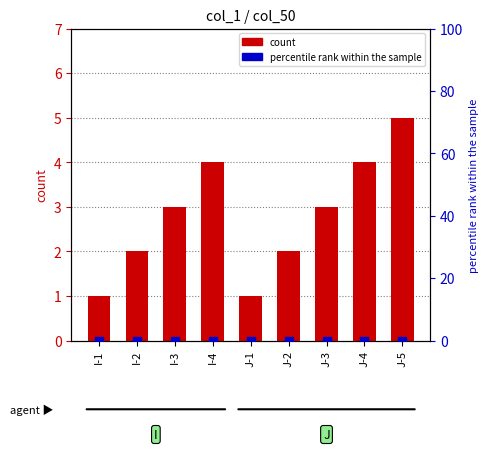

Which series has the largest Y range (max minus min)?

count